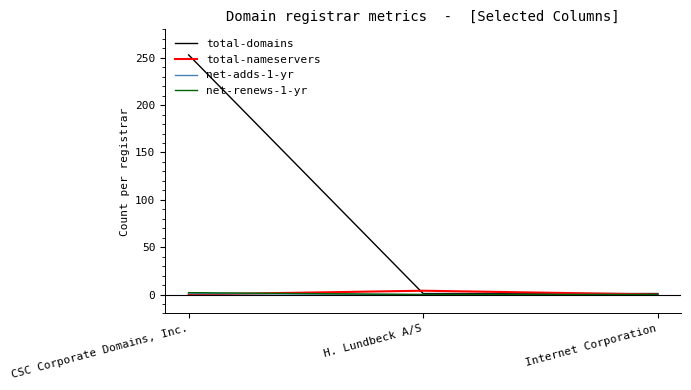

The value of net-renews-1-yr at H. Lundbeck A/S is 0. True or false?

True